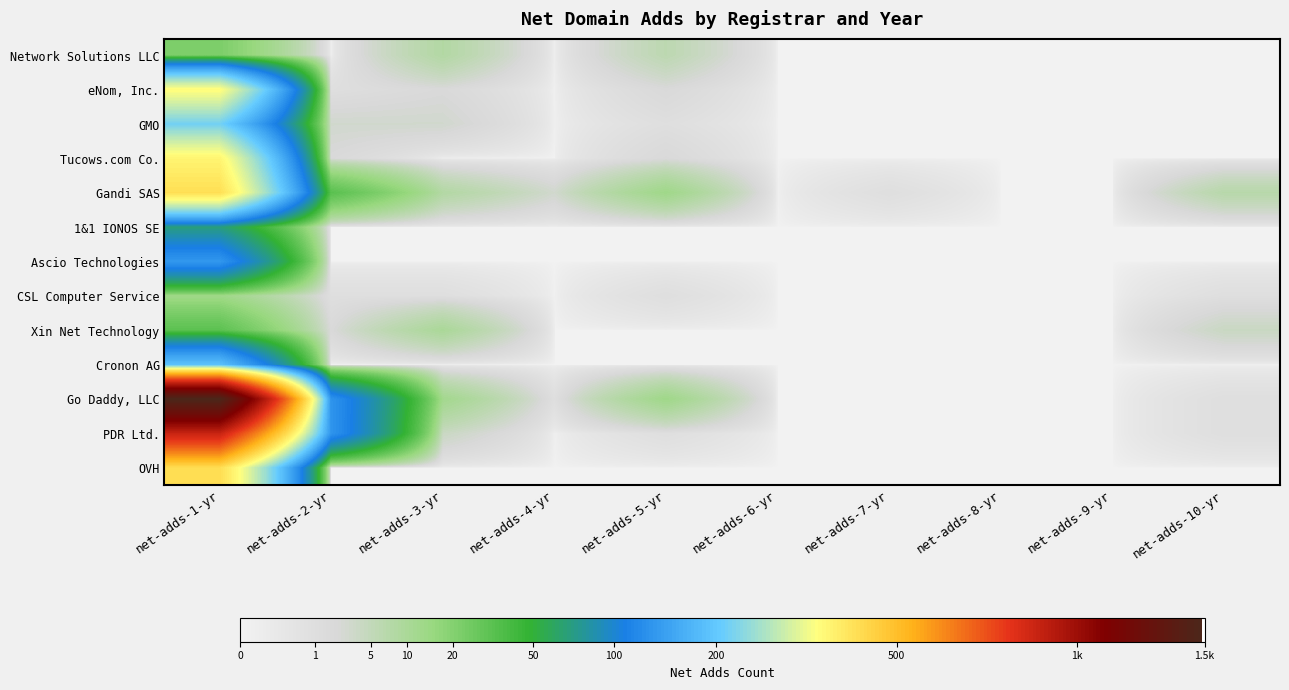

Reading left to right, extract all data points from this chart.

Network Solutions LLC: net-adds-1-yr=22	net-adds-2-yr=0	net-adds-3-yr=8	net-adds-4-yr=0	net-adds-5-yr=6	net-adds-6-yr=0	net-adds-7-yr=0	net-adds-8-yr=0	net-adds-9-yr=0	net-adds-10-yr=0
eNom, Inc.: net-adds-1-yr=351	net-adds-2-yr=1	net-adds-3-yr=2	net-adds-4-yr=0	net-adds-5-yr=2	net-adds-6-yr=0	net-adds-7-yr=0	net-adds-8-yr=0	net-adds-9-yr=0	net-adds-10-yr=0
GMO: net-adds-1-yr=216	net-adds-2-yr=3	net-adds-3-yr=3	net-adds-4-yr=0	net-adds-5-yr=1	net-adds-6-yr=0	net-adds-7-yr=0	net-adds-8-yr=0	net-adds-9-yr=0	net-adds-10-yr=0
Tucows.com Co.: net-adds-1-yr=367	net-adds-2-yr=2	net-adds-3-yr=0	net-adds-4-yr=0	net-adds-5-yr=2	net-adds-6-yr=0	net-adds-7-yr=0	net-adds-8-yr=0	net-adds-9-yr=0	net-adds-10-yr=0
Gandi SAS: net-adds-1-yr=418	net-adds-2-yr=33	net-adds-3-yr=8	net-adds-4-yr=3	net-adds-5-yr=13	net-adds-6-yr=0	net-adds-7-yr=1	net-adds-8-yr=0	net-adds-9-yr=0	net-adds-10-yr=7
1&1 IONOS SE: net-adds-1-yr=69	net-adds-2-yr=0	net-adds-3-yr=0	net-adds-4-yr=0	net-adds-5-yr=0	net-adds-6-yr=0	net-adds-7-yr=0	net-adds-8-yr=0	net-adds-9-yr=0	net-adds-10-yr=0
Ascio Technologies: net-adds-1-yr=135	net-adds-2-yr=0	net-adds-3-yr=0	net-adds-4-yr=0	net-adds-5-yr=0	net-adds-6-yr=0	net-adds-7-yr=0	net-adds-8-yr=0	net-adds-9-yr=0	net-adds-10-yr=0
CSL Computer Service: net-adds-1-yr=13	net-adds-2-yr=1	net-adds-3-yr=1	net-adds-4-yr=0	net-adds-5-yr=1	net-adds-6-yr=0	net-adds-7-yr=0	net-adds-8-yr=0	net-adds-9-yr=0	net-adds-10-yr=1
Xin Net Technology: net-adds-1-yr=32	net-adds-2-yr=2	net-adds-3-yr=10	net-adds-4-yr=0	net-adds-5-yr=0	net-adds-6-yr=0	net-adds-7-yr=0	net-adds-8-yr=0	net-adds-9-yr=0	net-adds-10-yr=4
Cronon AG: net-adds-1-yr=189	net-adds-2-yr=0	net-adds-3-yr=0	net-adds-4-yr=0	net-adds-5-yr=0	net-adds-6-yr=0	net-adds-7-yr=0	net-adds-8-yr=0	net-adds-9-yr=0	net-adds-10-yr=0
Go Daddy, LLC: net-adds-1-yr=1487	net-adds-2-yr=131	net-adds-3-yr=12	net-adds-4-yr=1	net-adds-5-yr=13	net-adds-6-yr=0	net-adds-7-yr=0	net-adds-8-yr=0	net-adds-9-yr=0	net-adds-10-yr=1
PDR Ltd.: net-adds-1-yr=871	net-adds-2-yr=132	net-adds-3-yr=4	net-adds-4-yr=0	net-adds-5-yr=1	net-adds-6-yr=0	net-adds-7-yr=0	net-adds-8-yr=0	net-adds-9-yr=0	net-adds-10-yr=1
OVH: net-adds-1-yr=423	net-adds-2-yr=0	net-adds-3-yr=0	net-adds-4-yr=0	net-adds-5-yr=0	net-adds-6-yr=0	net-adds-7-yr=0	net-adds-8-yr=0	net-adds-9-yr=0	net-adds-10-yr=0